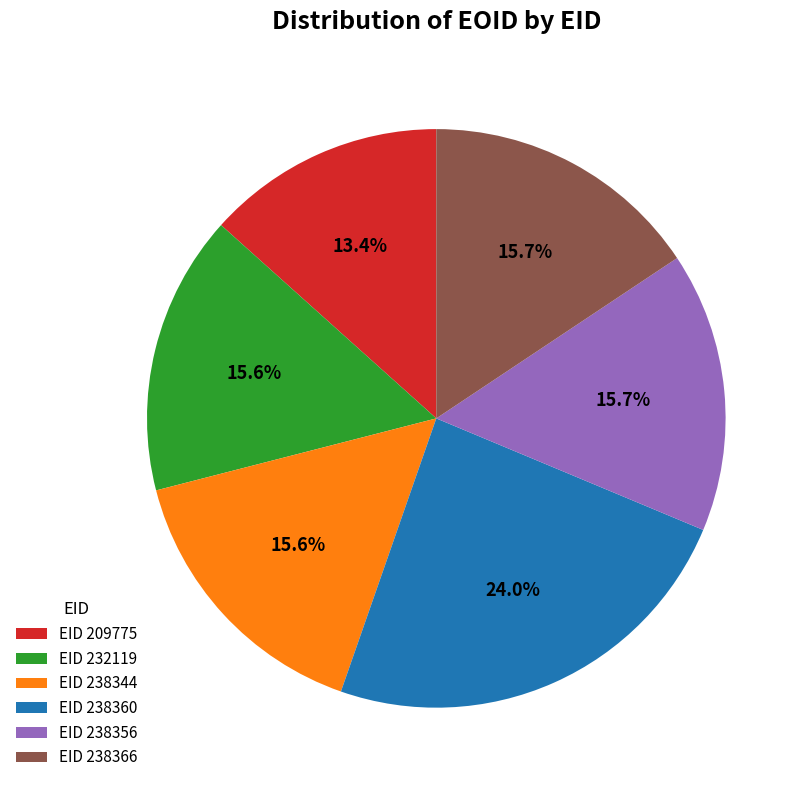

Which has a higher value, EID 232119 or EID 238360?

EID 238360